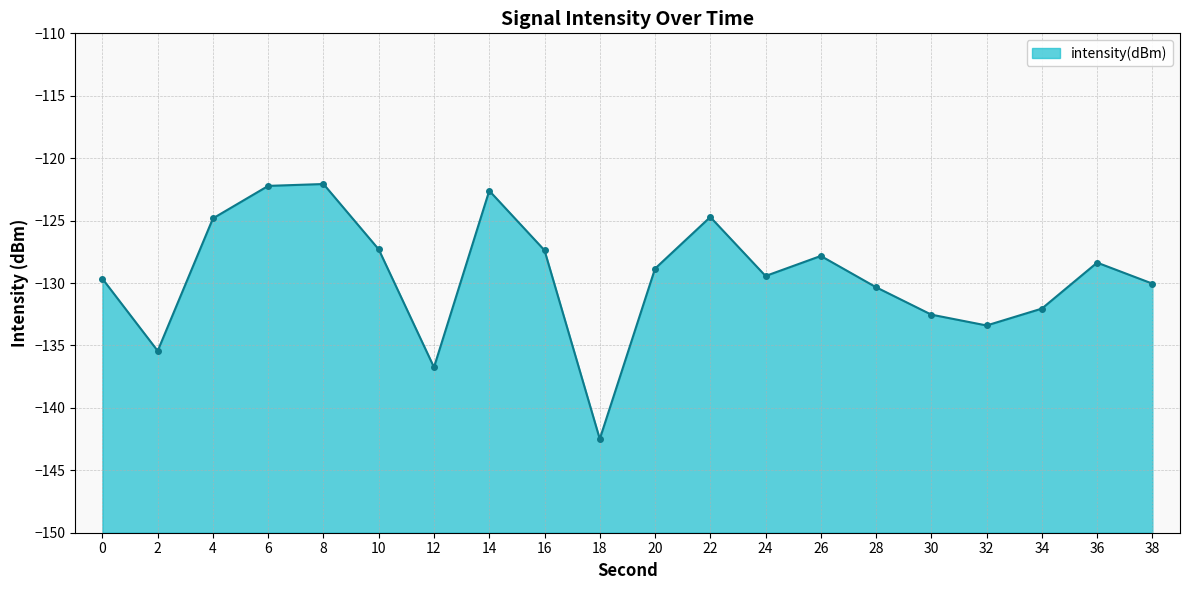

Rank the categories by value from highest to lowest.

8, 6, 14, 22, 4, 10, 16, 26, 36, 20, 24, 0, 38, 28, 34, 30, 32, 2, 12, 18